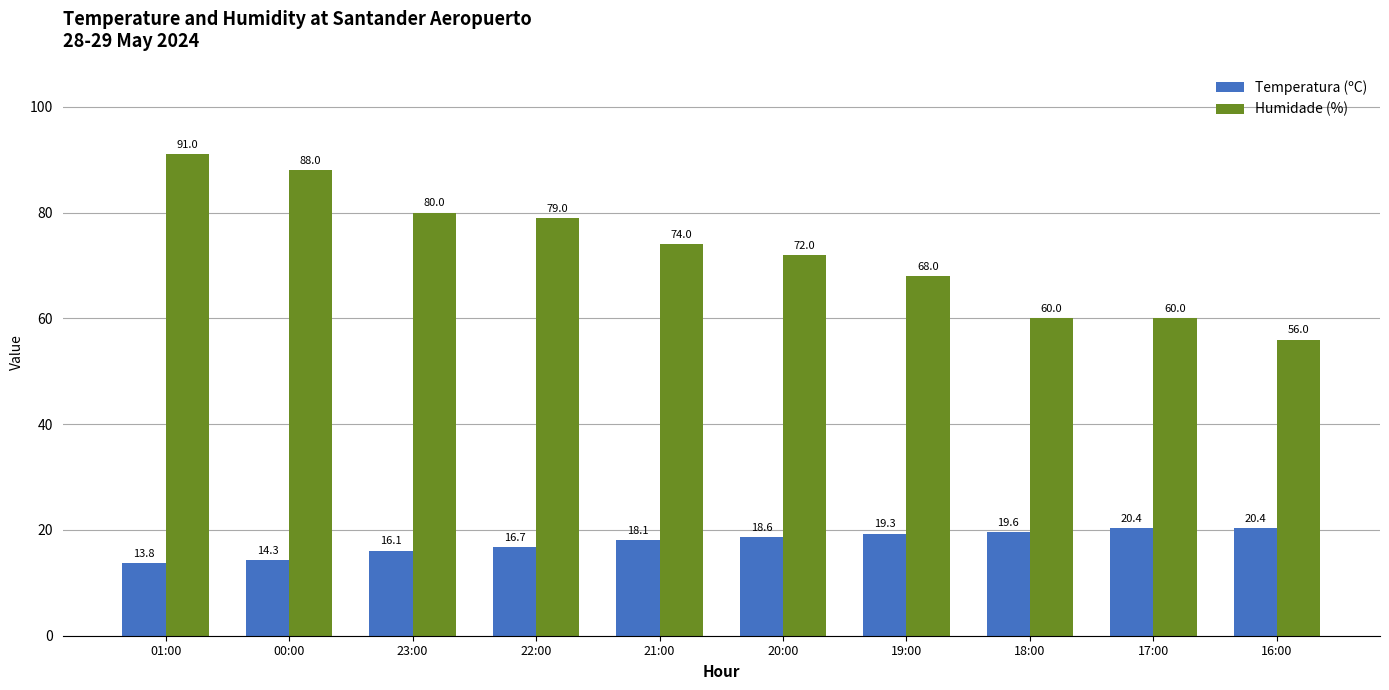

What is the label of the 7th bar from the right?

22:00